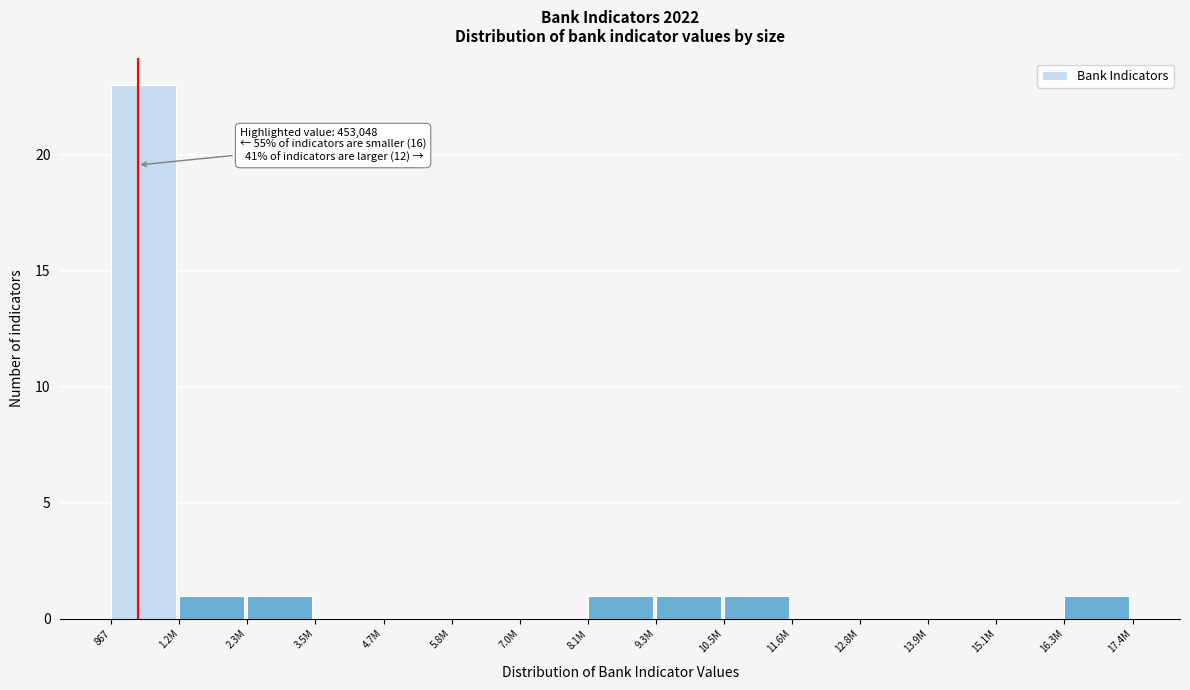

Reading left to right, extract all data points from this chart.

867=23	1.2M=1	2.3M=1	3.5M=0	4.7M=0	5.8M=0	7.0M=0	8.1M=1	9.3M=1	10.5M=1	11.6M=0	12.8M=0	13.9M=0	15.1M=0	16.3M=1